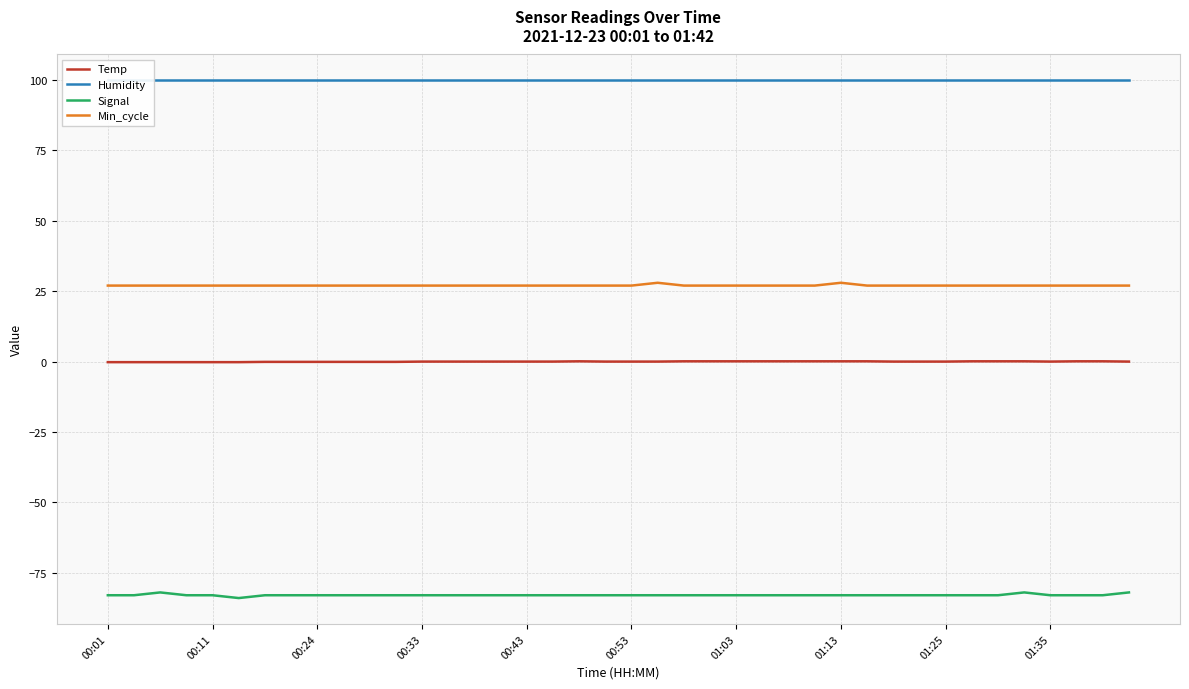

Is the value of Temp at 17 greater than the value of Signal at 17?

Yes